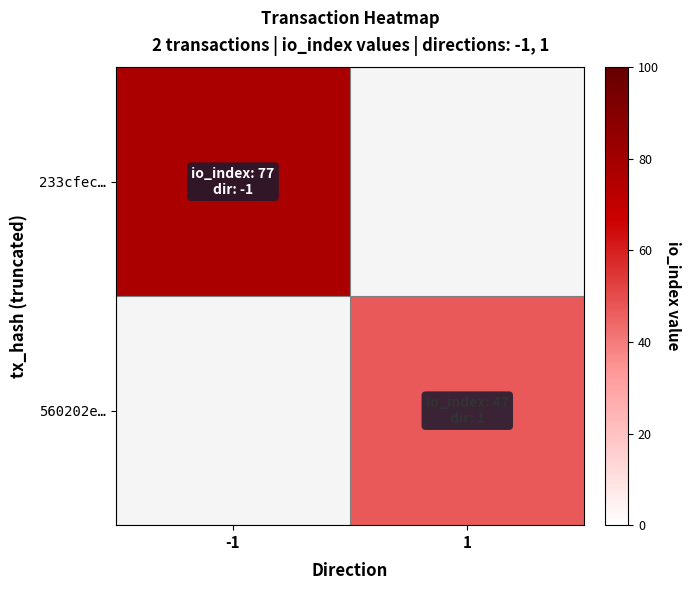

What is the approximate value of 560202e… at 1?

47.0